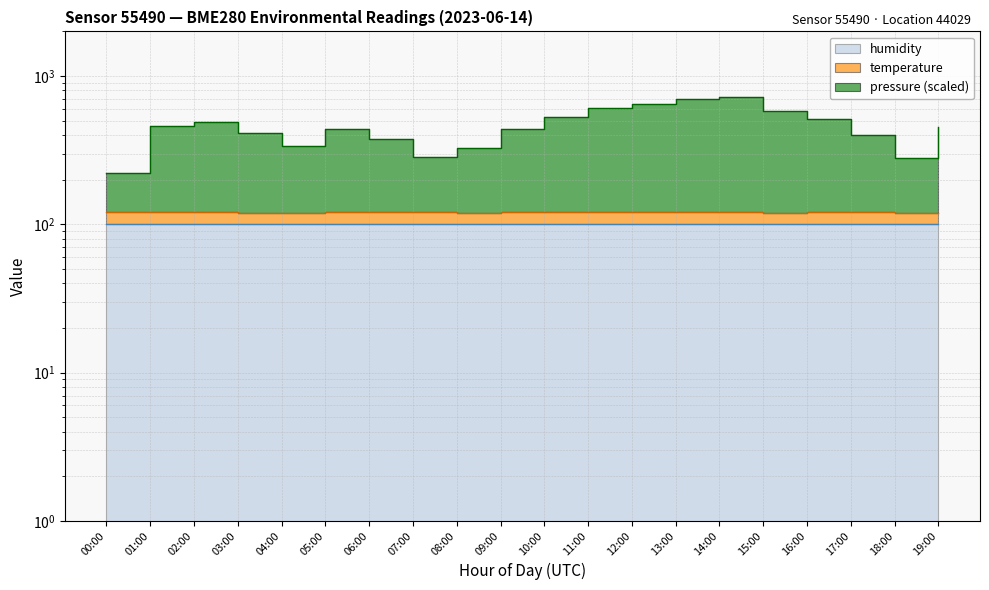

How many categories are shown in the chart?

20